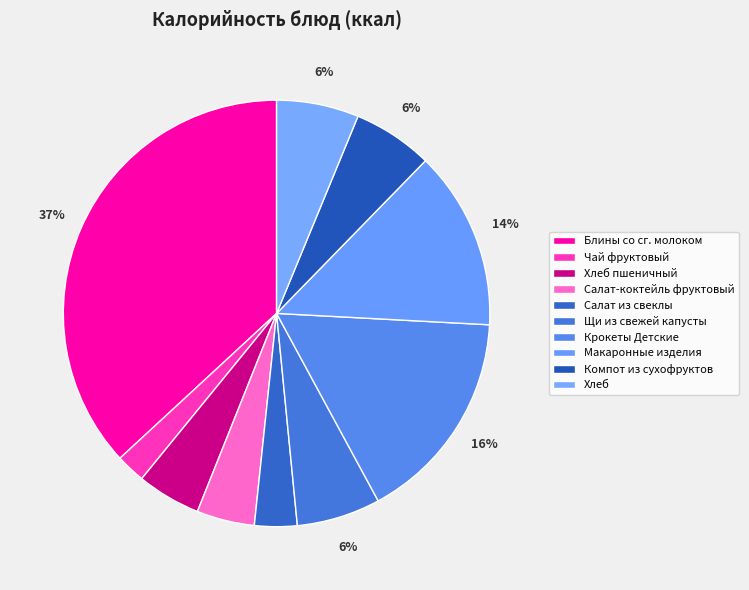

Does Хлеб пшеничный represent more than half of the total?

No